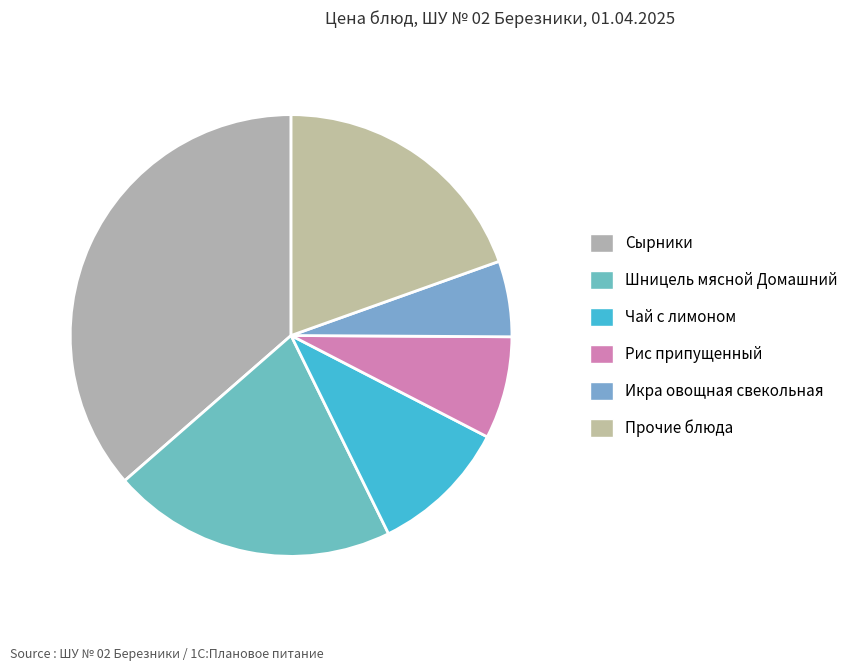

Is there any slice that represents more than half of the pie?

No